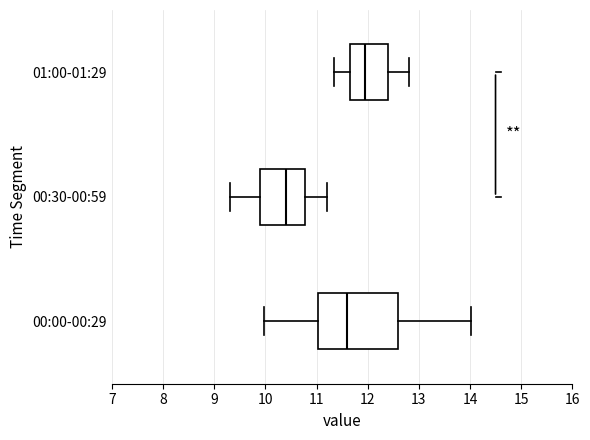

Reading bottom to top, transcribe this box plot: for each box, give where its median line is, the range the box spans, and where its two whiskers end, as read against the x-axis. The values are not printed on the chart, so give them approximately, as read against the axis.

00:00-00:29: median 11.6, box 11.0 to 12.6, whiskers 10.0 to 14.0
00:30-00:59: median 10.4, box 9.9 to 10.8, whiskers 9.3 to 11.2
01:00-01:29: median 12.0, box 11.7 to 12.4, whiskers 11.4 to 12.8